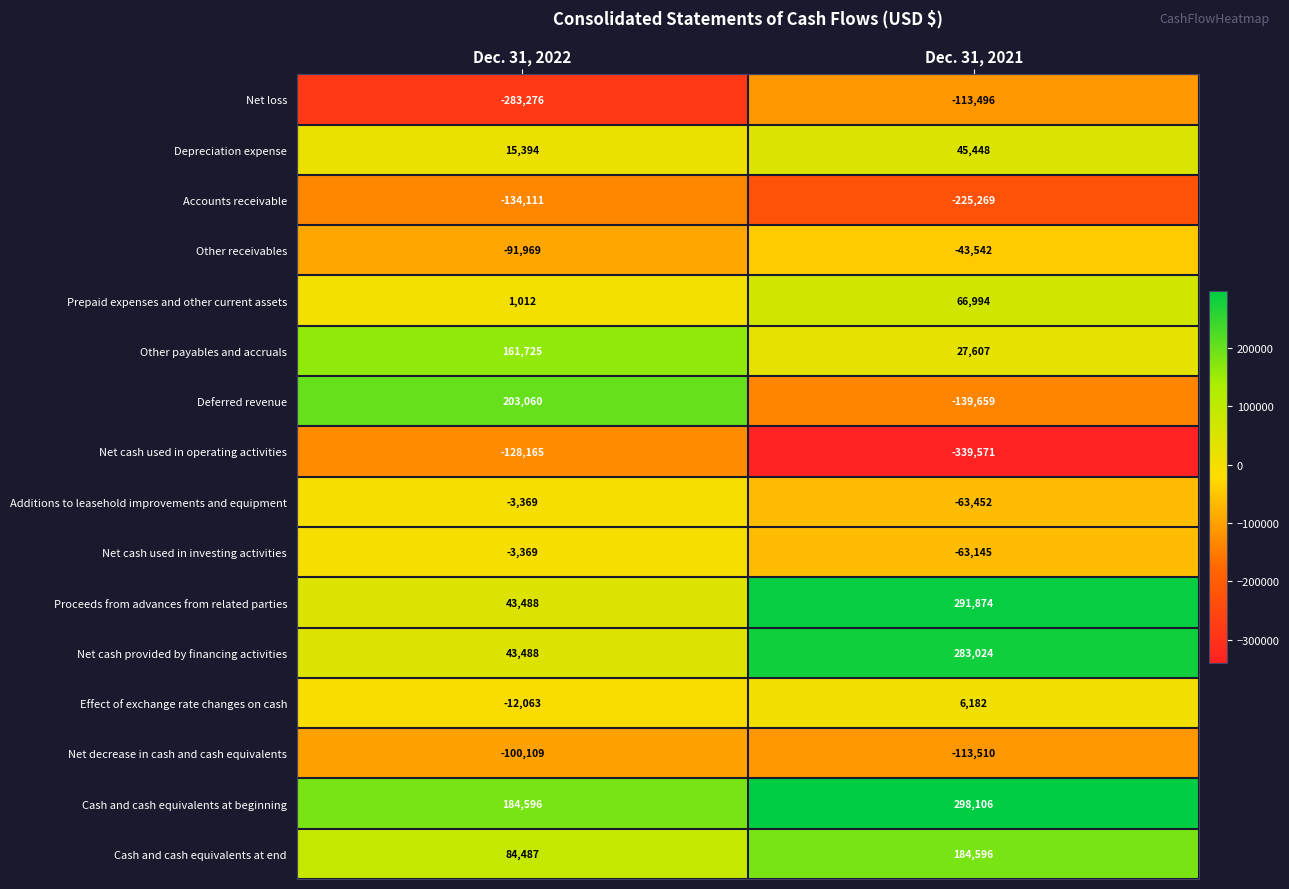

Read the Net cash provided by financing activities value at Dec. 31, 2021, to the nearest 100.

283000